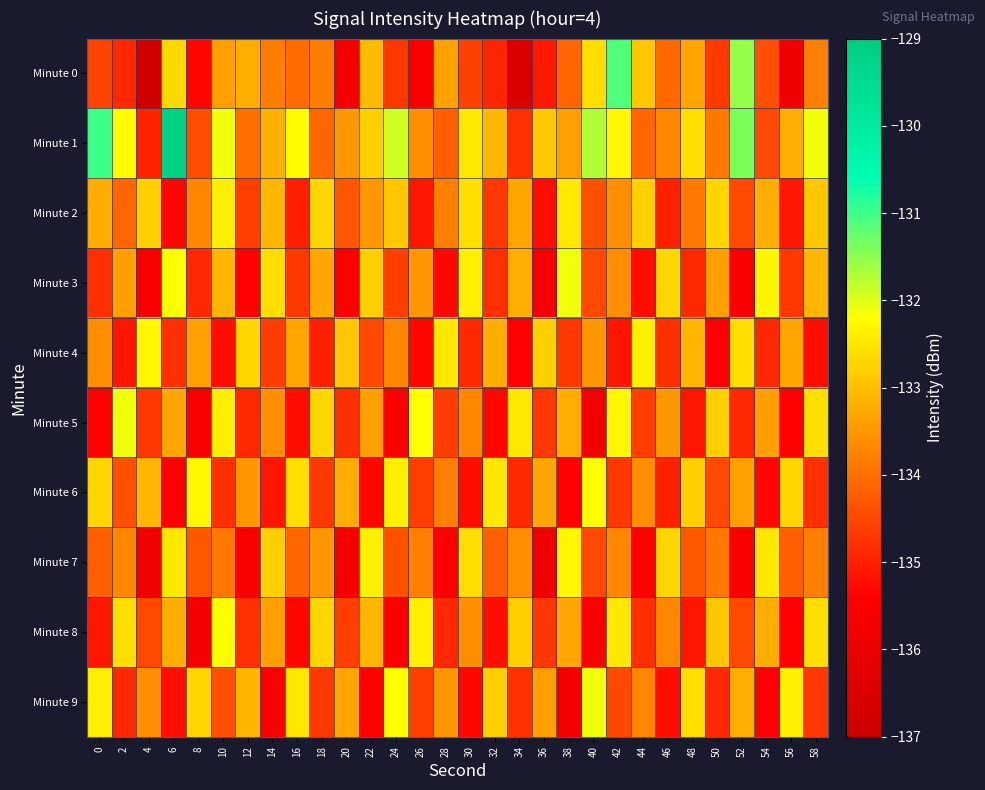

Which series has the largest total across all categories?

Minute 1